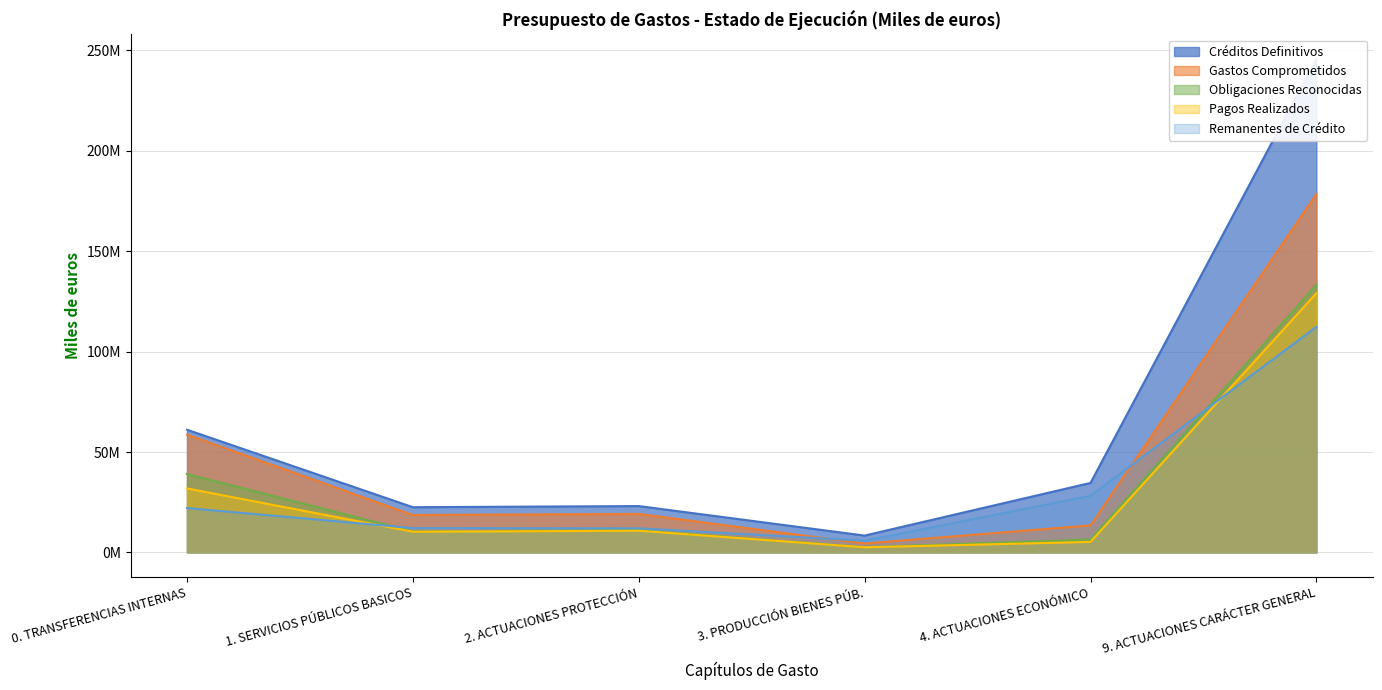

At which label is Remanentes de Crédito closest to 59072630?

4. ACTUACIONES ECONÓMICO